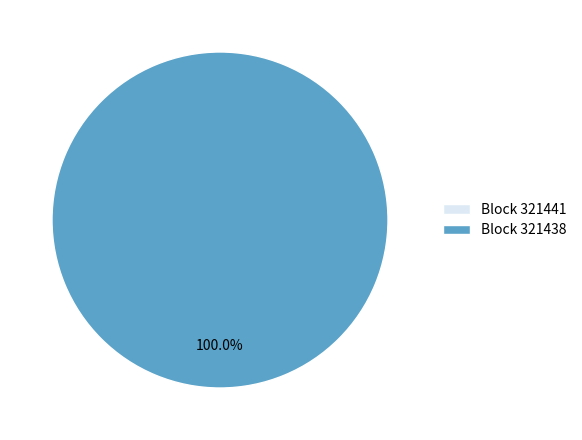

The 321438 slice represents 100% of the pie. True or false?

True